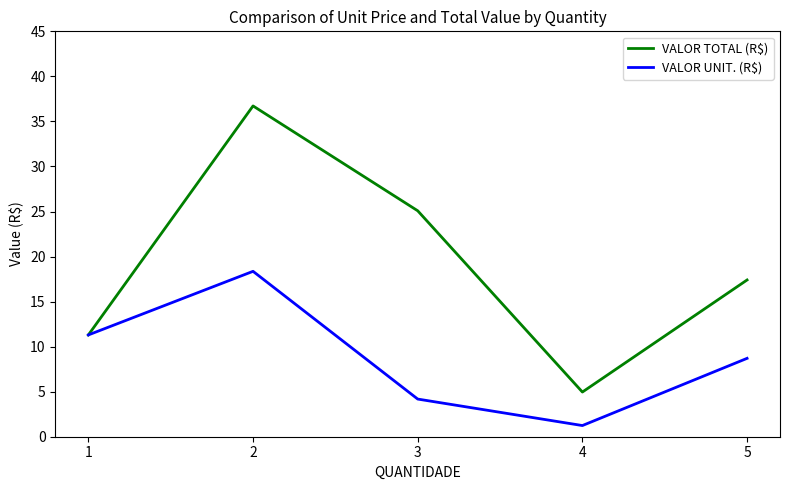

Which label corresponds to the smallest value in the chart?

4